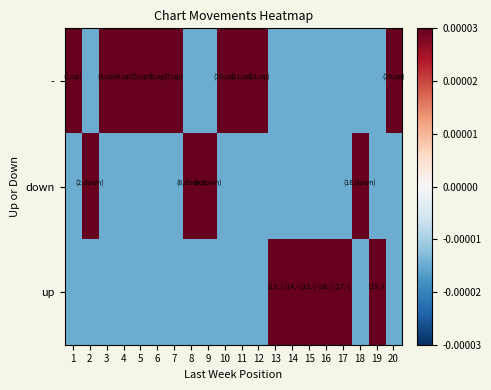

At how many categories does at least one series exceed 0?

20